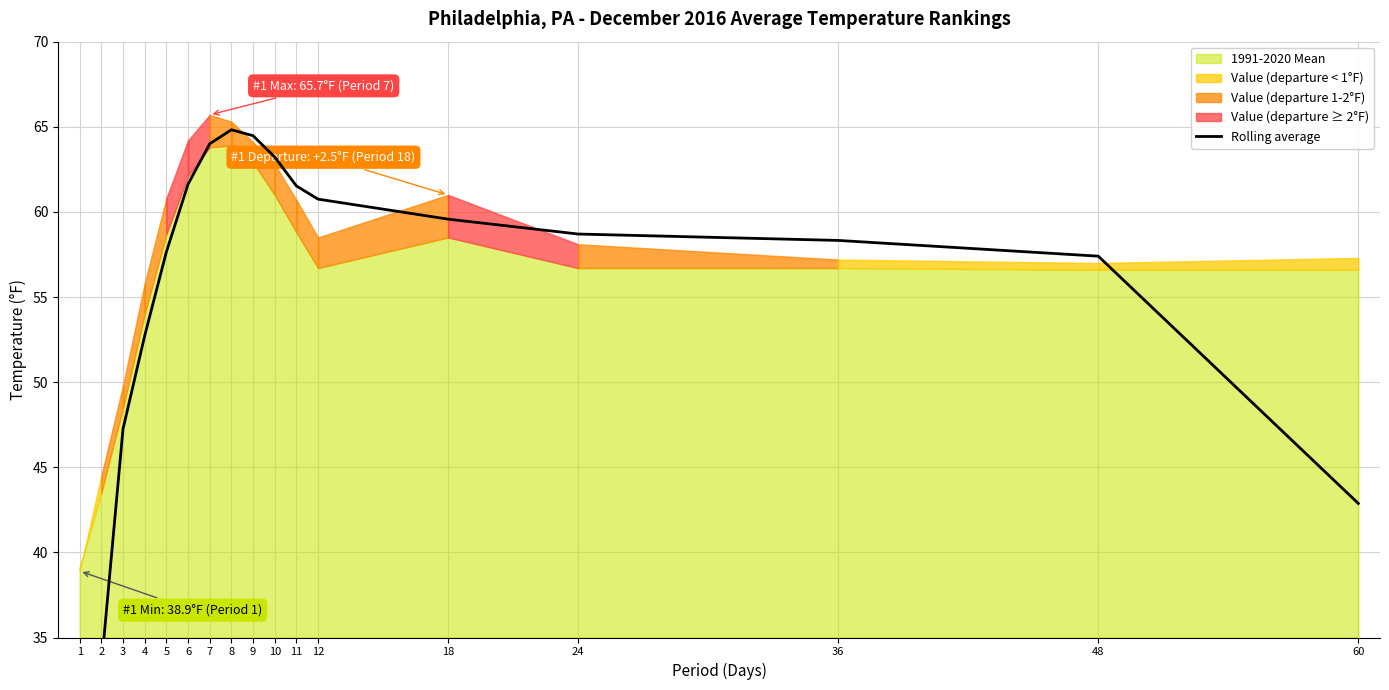

Is it true that the value at 1 is 36.1?

False